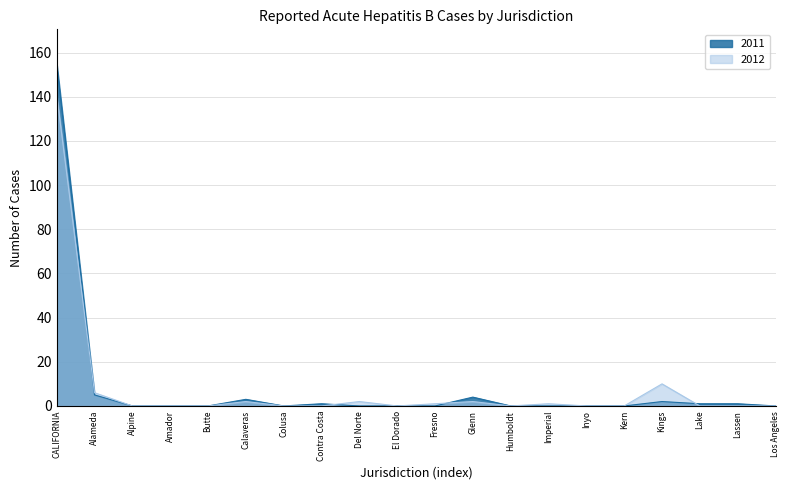

How many data points in 2012 are above 0?

8